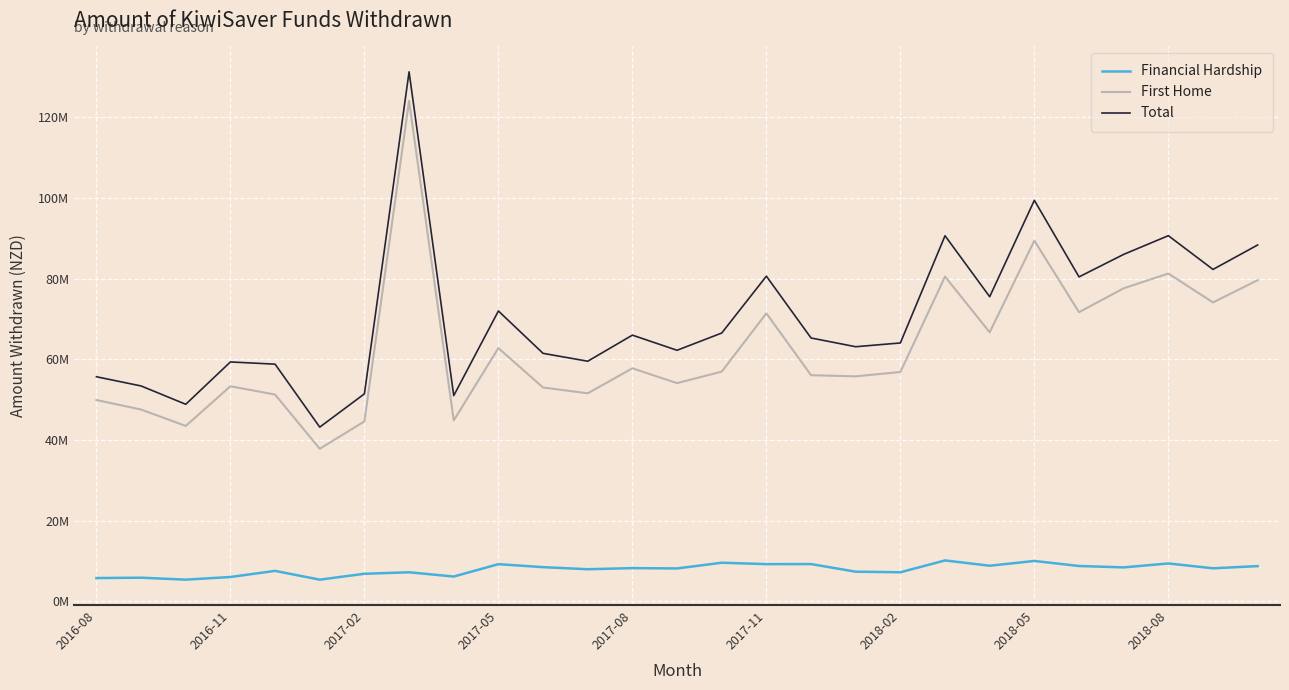

Is this an area chart (filled region under the line)?

No